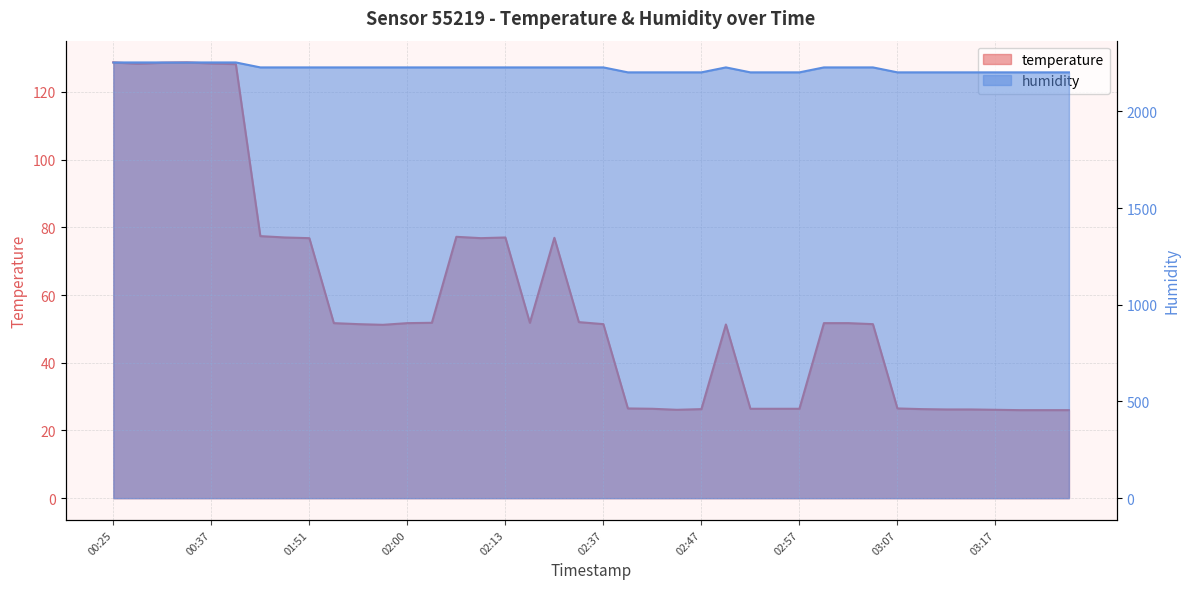

How many lines are shown in the chart?

2